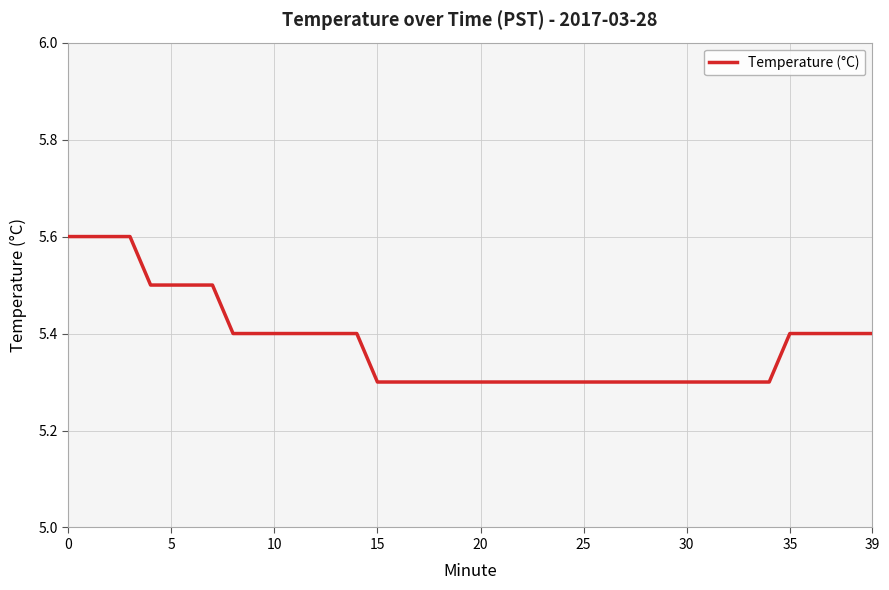

What is the maximum value shown in the chart?

5.6